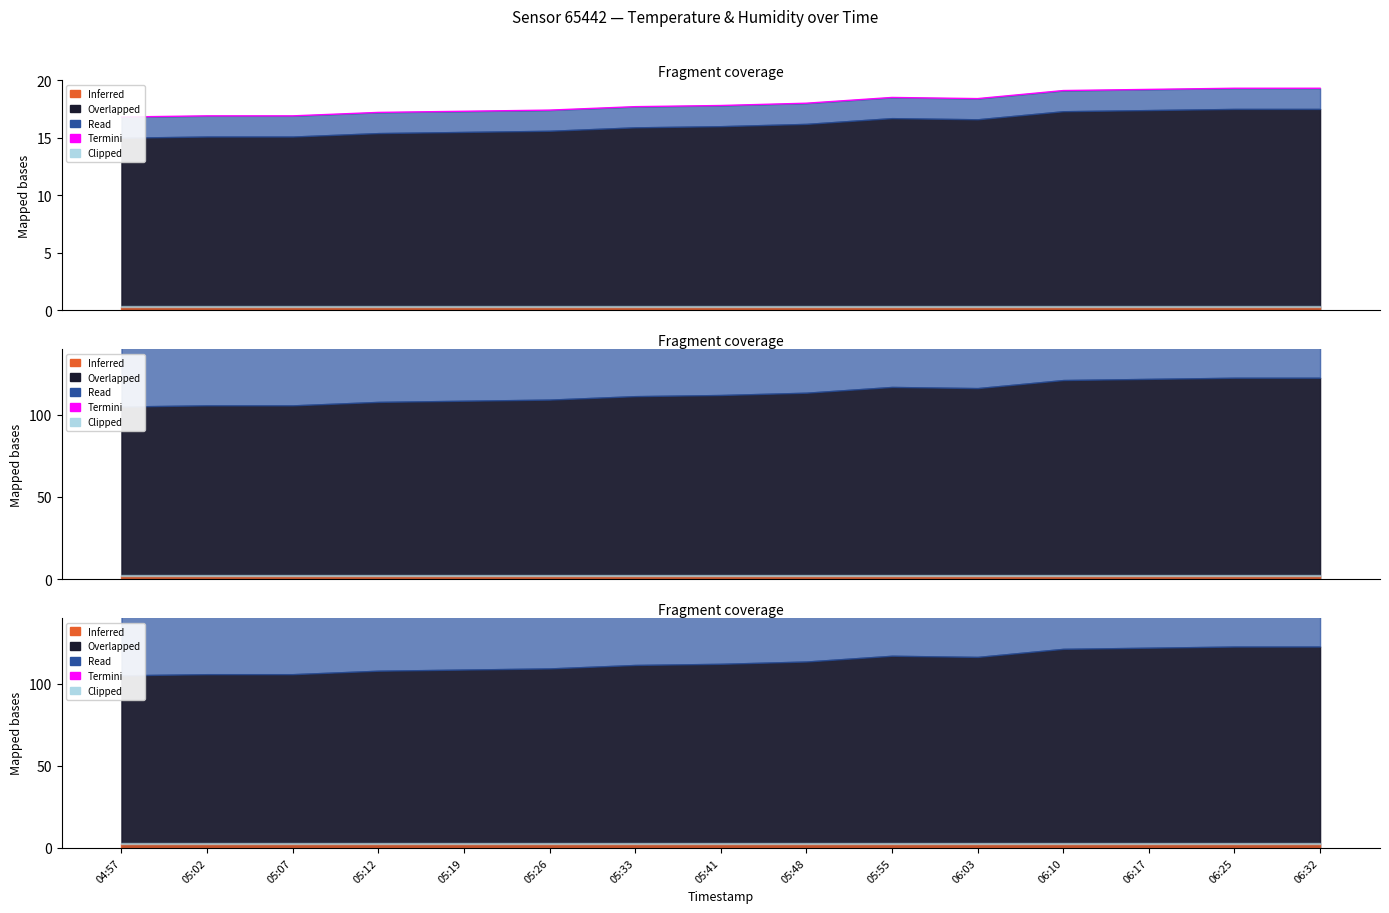

The chart shows a value of 177.7 at 05:12. True or false?

True